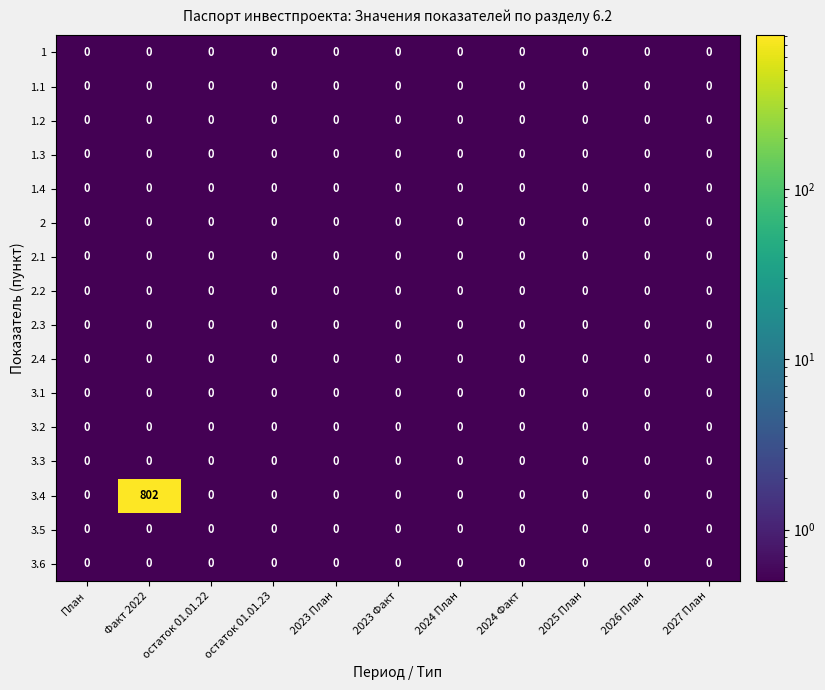

What is the maximum value shown in the chart?

802